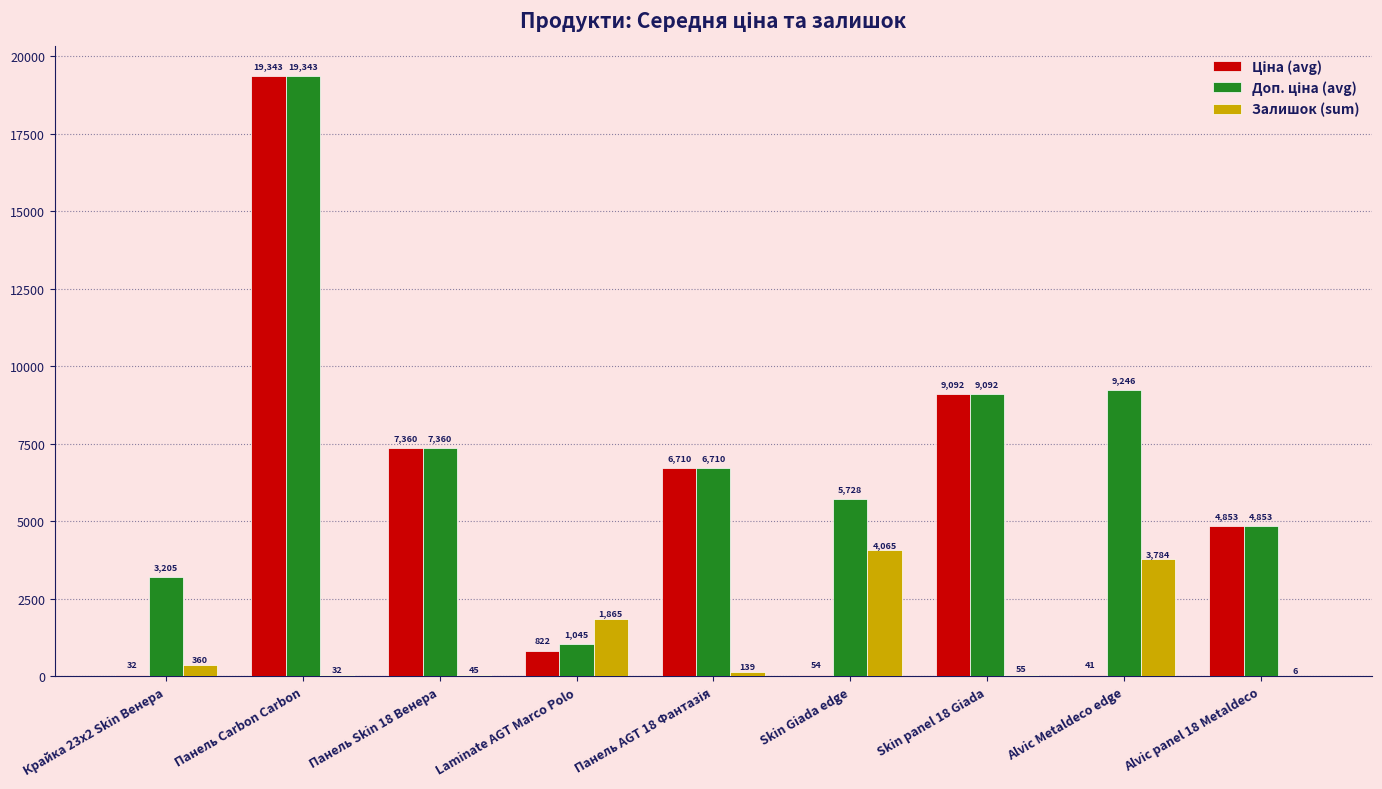

True or false: Залишок (sum) has a value of 1865.0 at Laminate AGT Marco Polo.

True